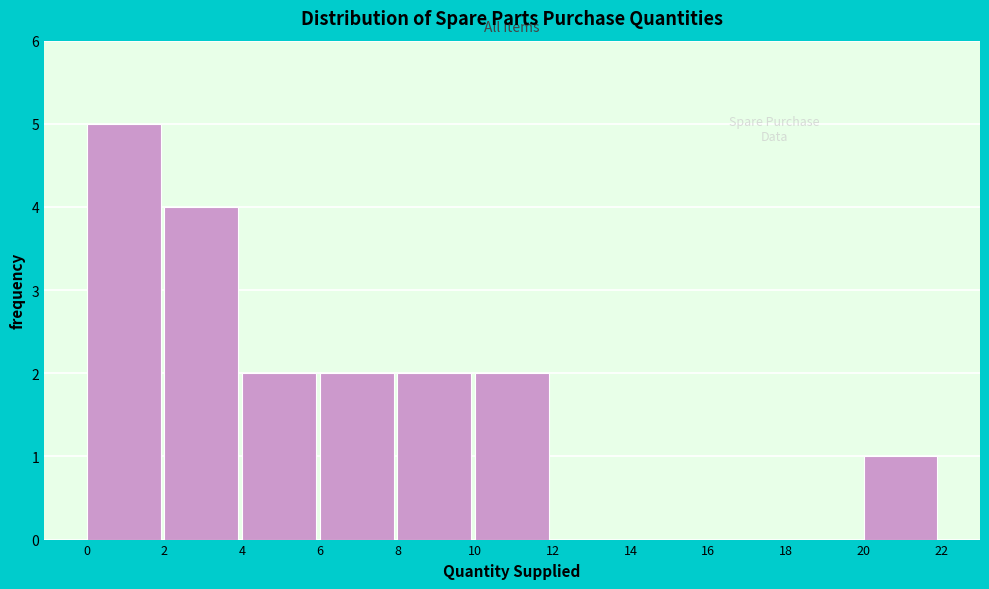

Which range on the x-axis has the tallest bar?

0 to 2